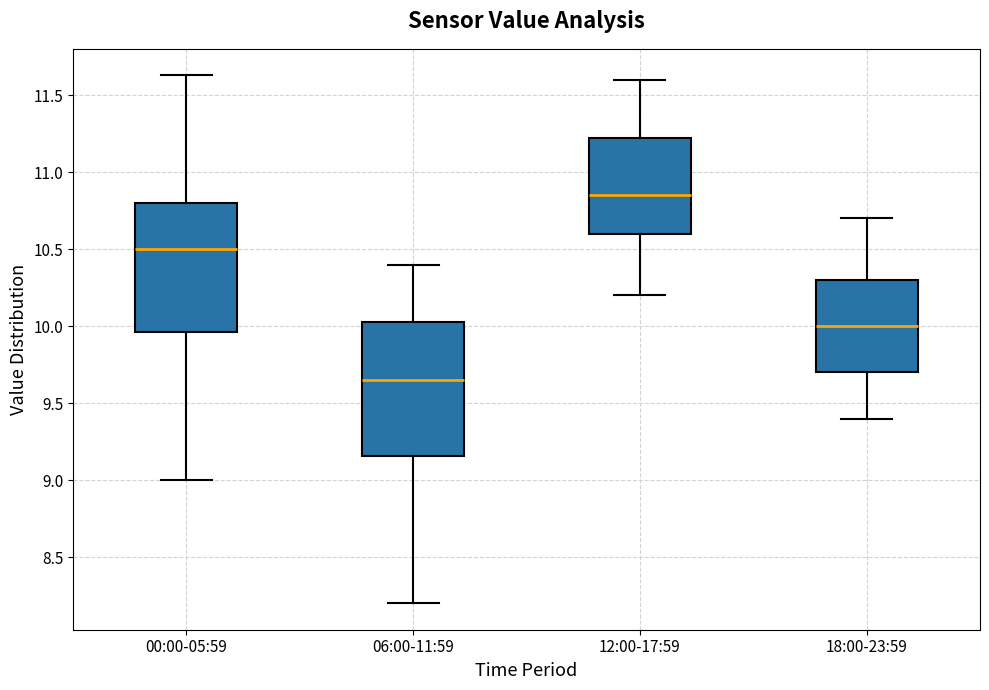

Reading left to right, read every box against the y-axis: the position of its median line, the range the box covers, and the ends of its whiskers. The values are not printed on the chart, so give them approximately, as read against the axis.

00:00-05:59: median 10.50, box 9.95 to 10.80, whiskers 9.00 to 11.65
06:00-11:59: median 9.65, box 9.15 to 10.05, whiskers 8.20 to 10.40
12:00-17:59: median 10.85, box 10.60 to 11.25, whiskers 10.20 to 11.60
18:00-23:59: median 10.00, box 9.70 to 10.30, whiskers 9.40 to 10.70